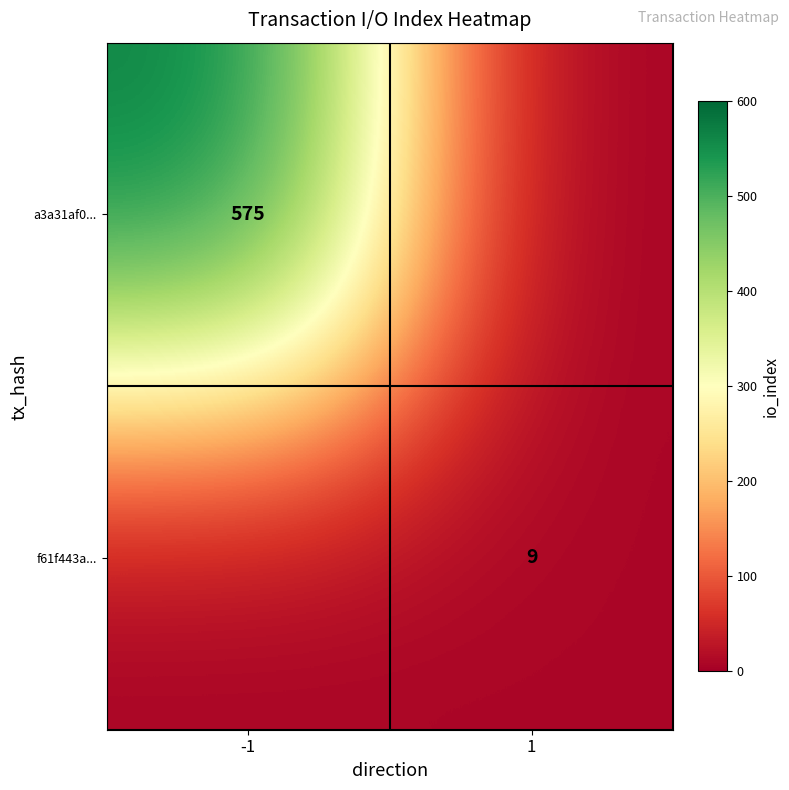

Is it true that a3a31af0... equals 575 at -1?

True